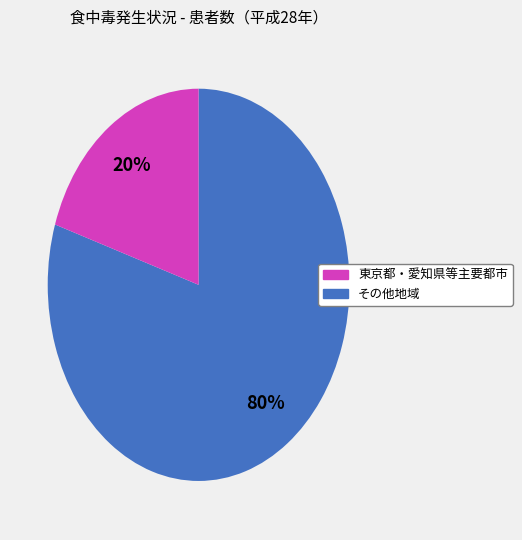

To the nearest percent, what is the difference between the largest and smallest slice percentages?

60%